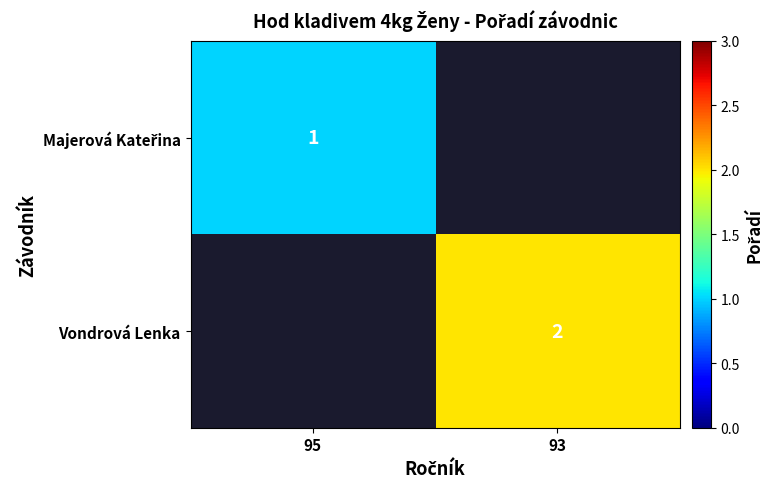

Is it true that Vondrová Lenka equals 3 at 93?

False